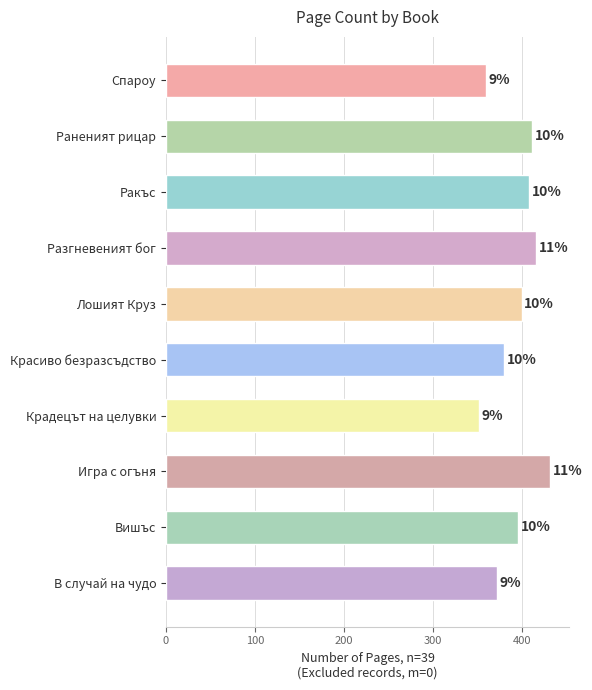

How many bars are there in total?

10